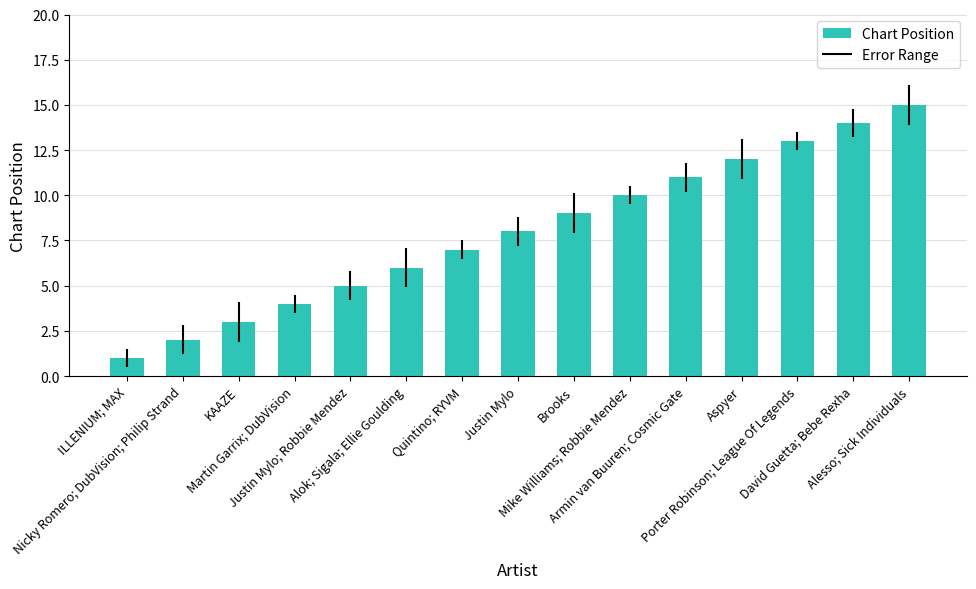

List the labels in order of value, smallest first.

ILLENIUM; MAX, Nicky Romero; DubVision; Philip Strand, KAAZE, Martin Garrix; DubVision, Justin Mylo; Robbie Mendez, Alok; Sigala; Ellie Goulding, Quintino; RYVM, Justin Mylo, Brooks, Mike Williams; Robbie Mendez, Armin van Buuren; Cosmic Gate, Aspyer, Porter Robinson; League Of Legends, David Guetta; Bebe Rexha, Alesso; Sick Individuals